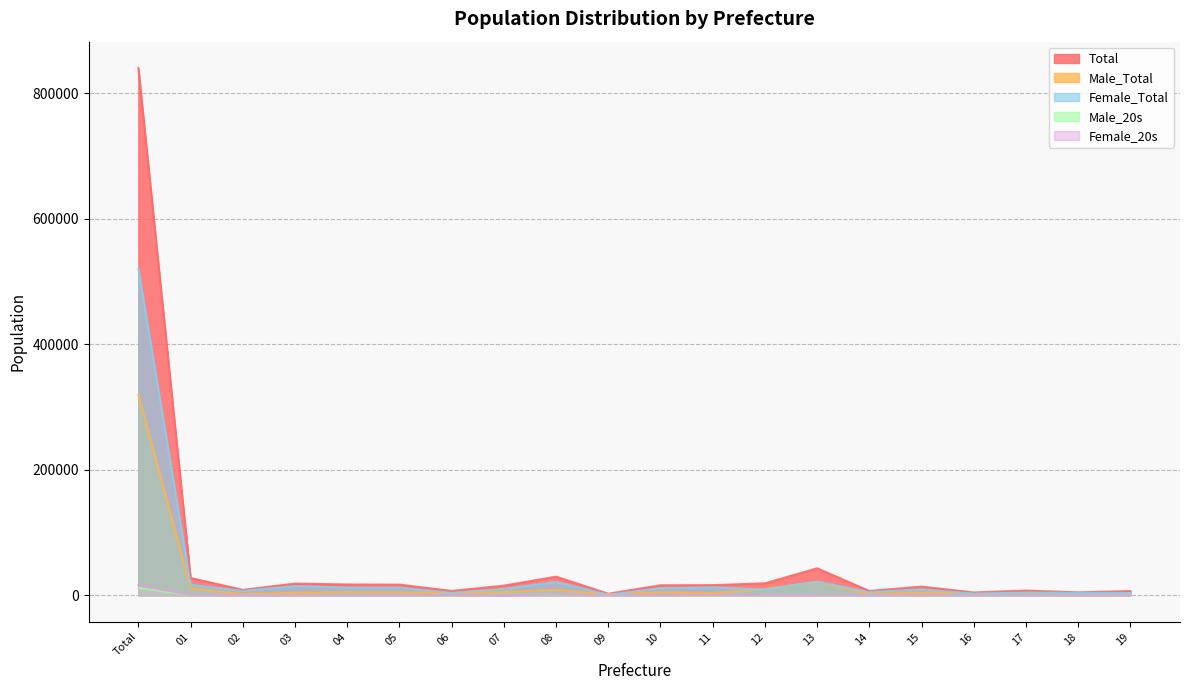

At how many categories does at least one series exceed 587976?

1